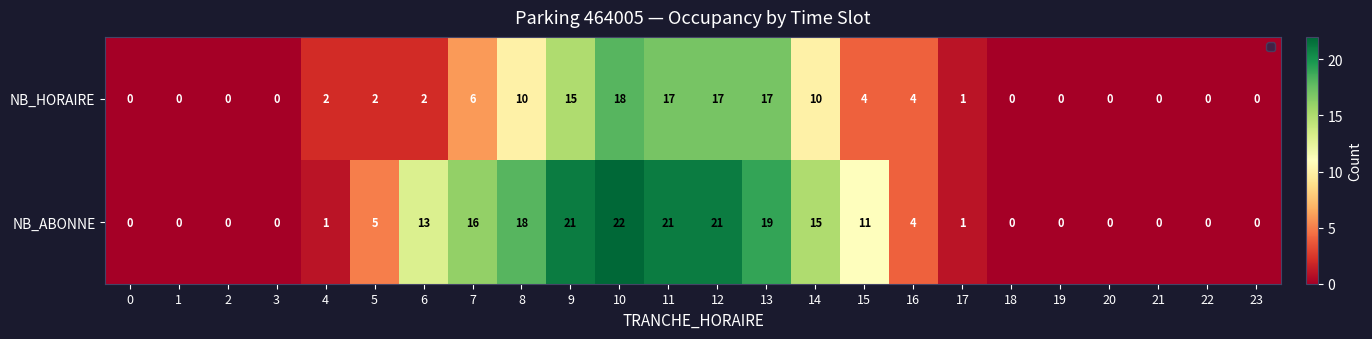

Which series has the largest total across all categories?

NB_ABONNE